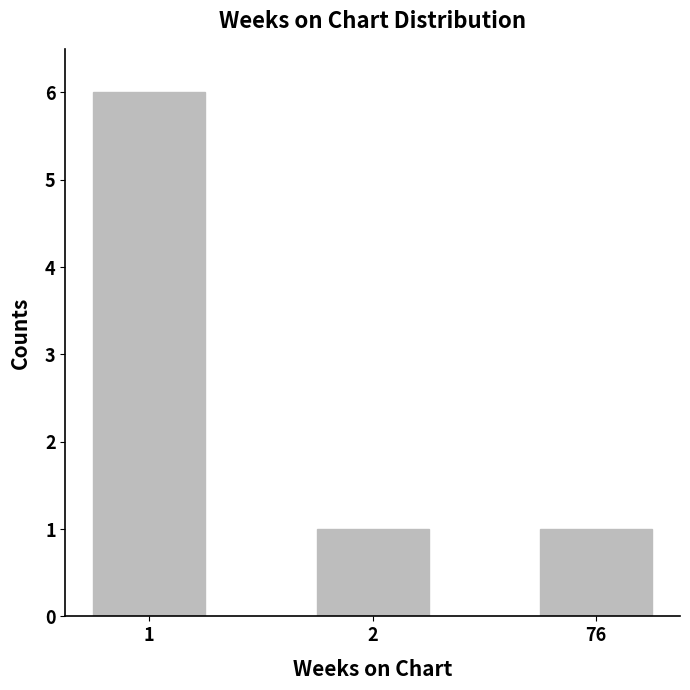

What is the maximum value shown in the chart?

6